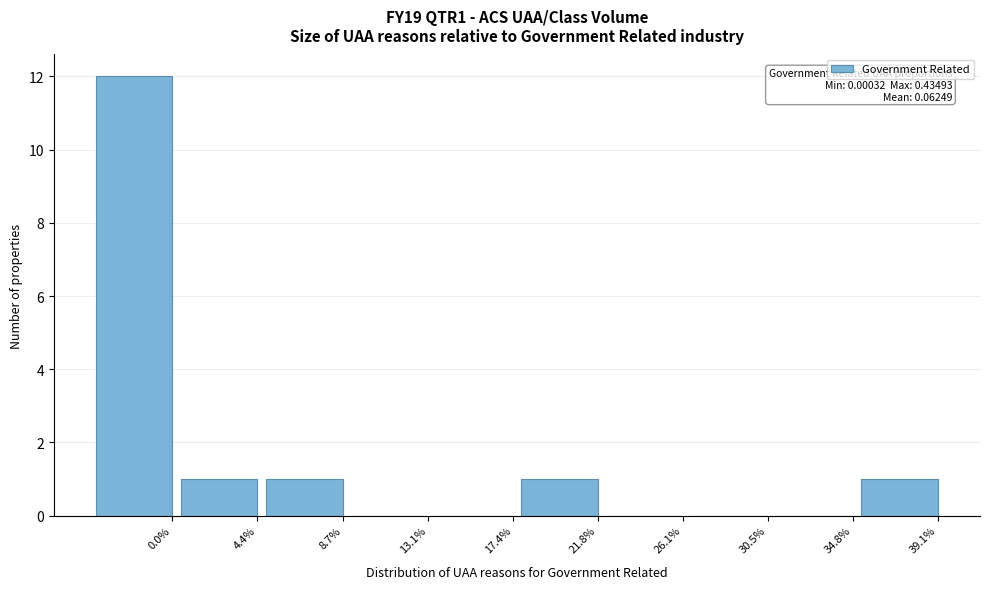

Reading left to right, what are all the values shown in this chart?

0.0%=12	4.4%=1	8.7%=1	13.1%=0	17.4%=0	21.8%=1	26.1%=0	30.5%=0	34.8%=0	39.1%=1